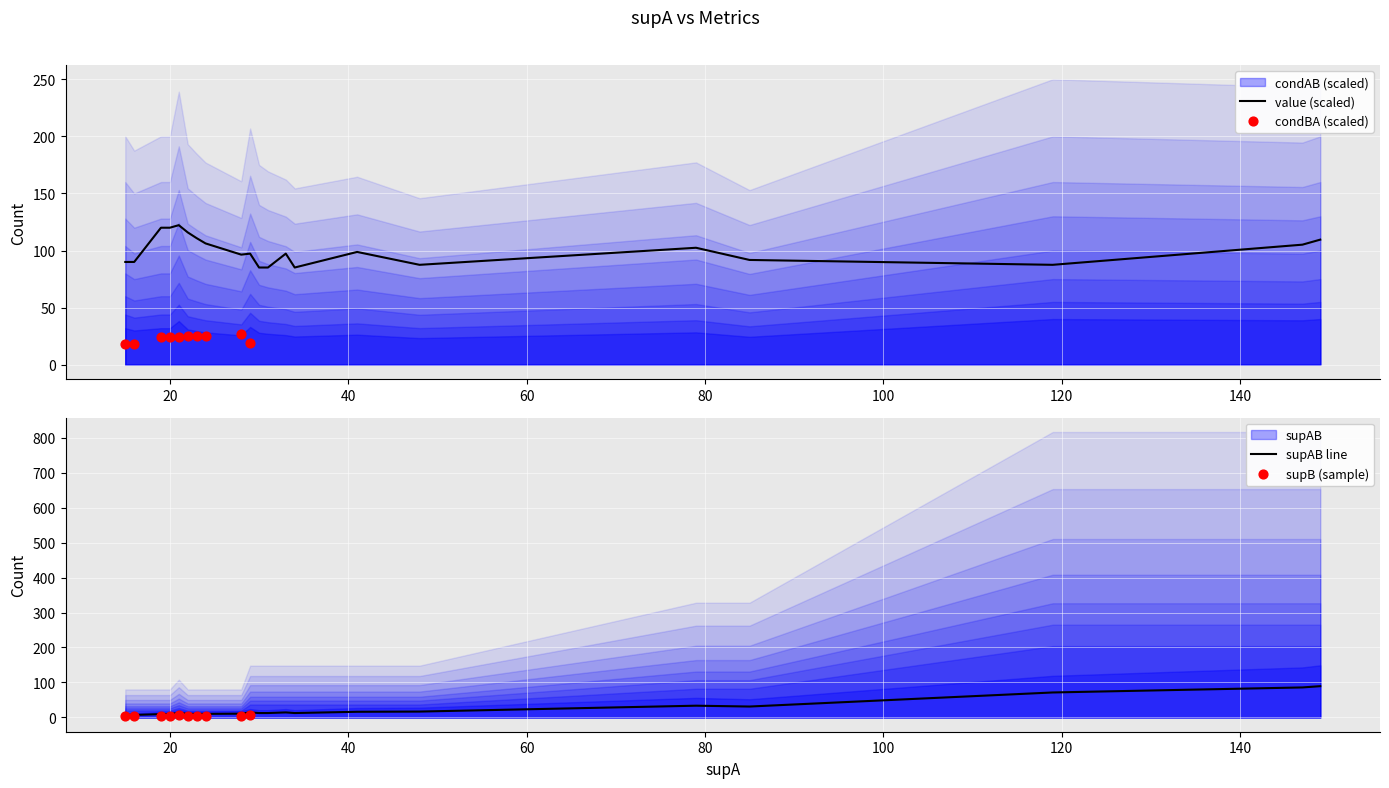

What is the total value across all series at 22?

39.4